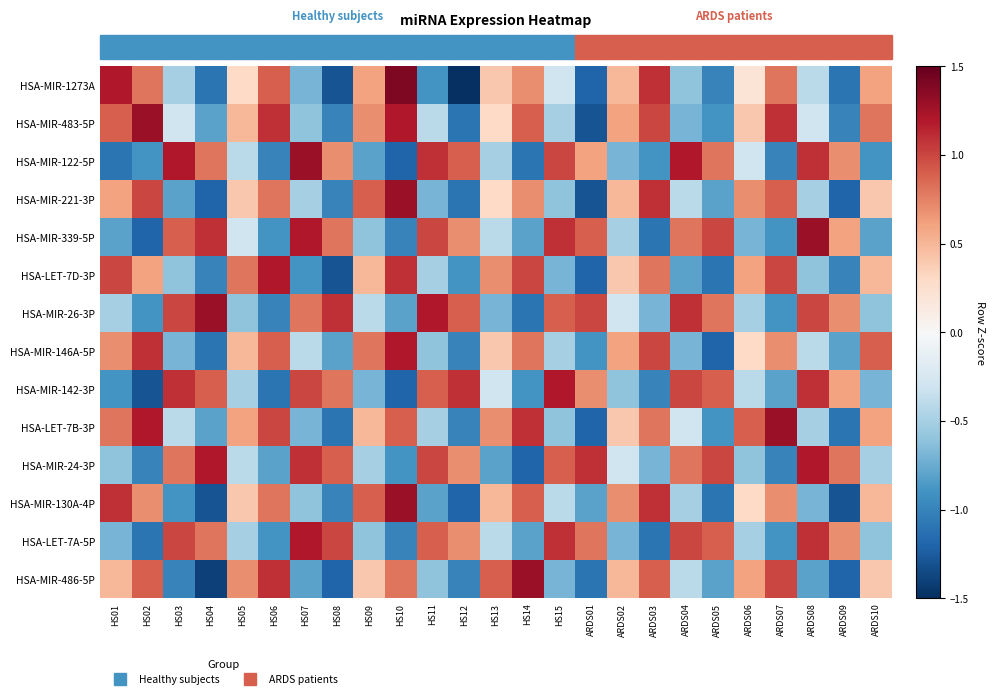

Count the number of data series in this chart.

14